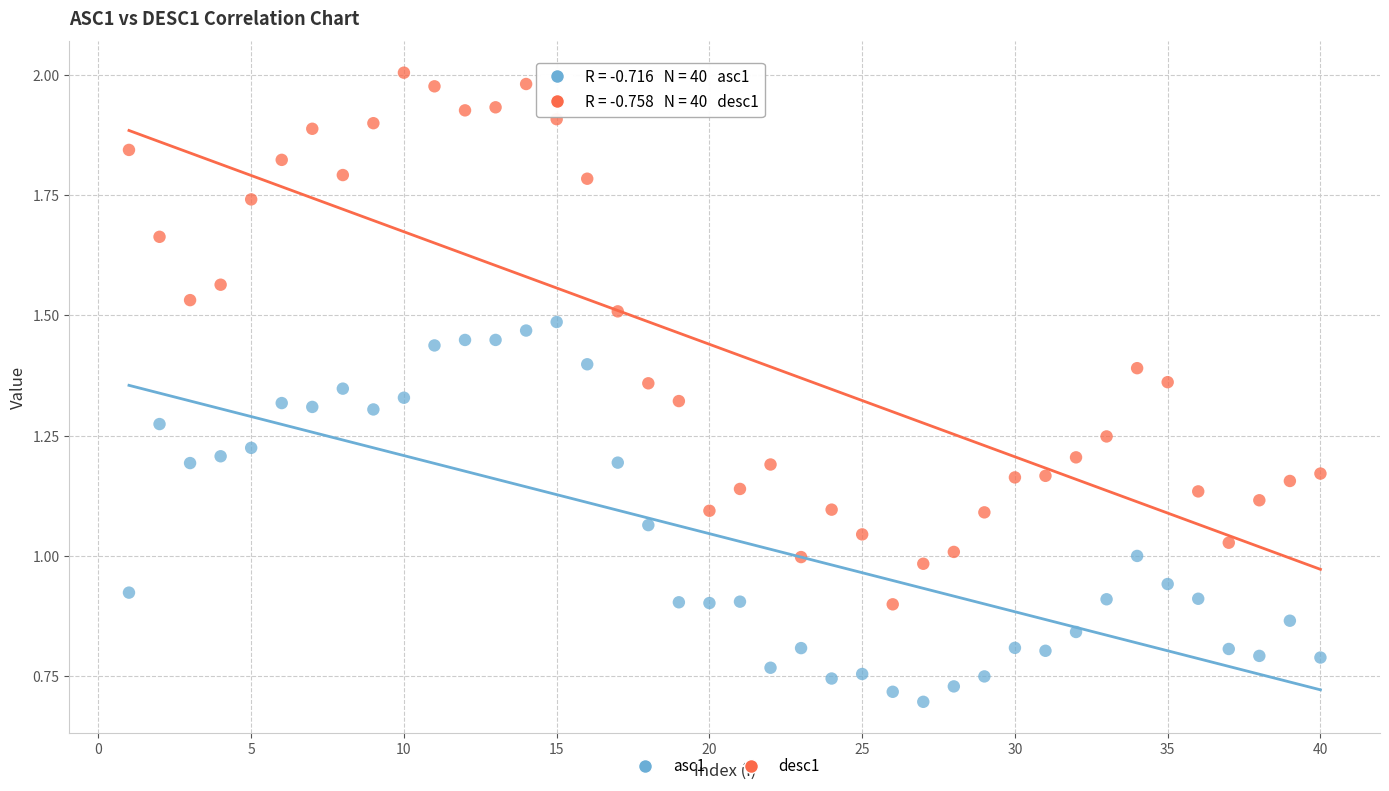

Across all data points, what is the range of X values (max minus min)?

39.0